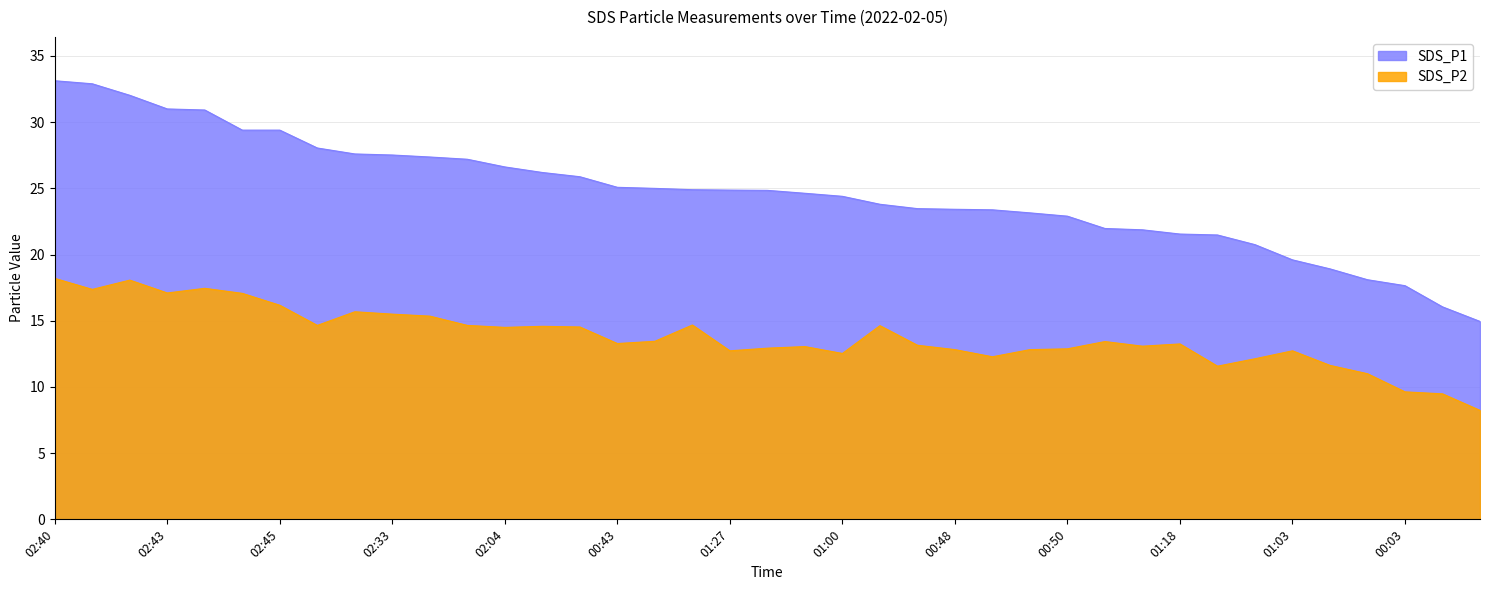

How many lines are shown in the chart?

2